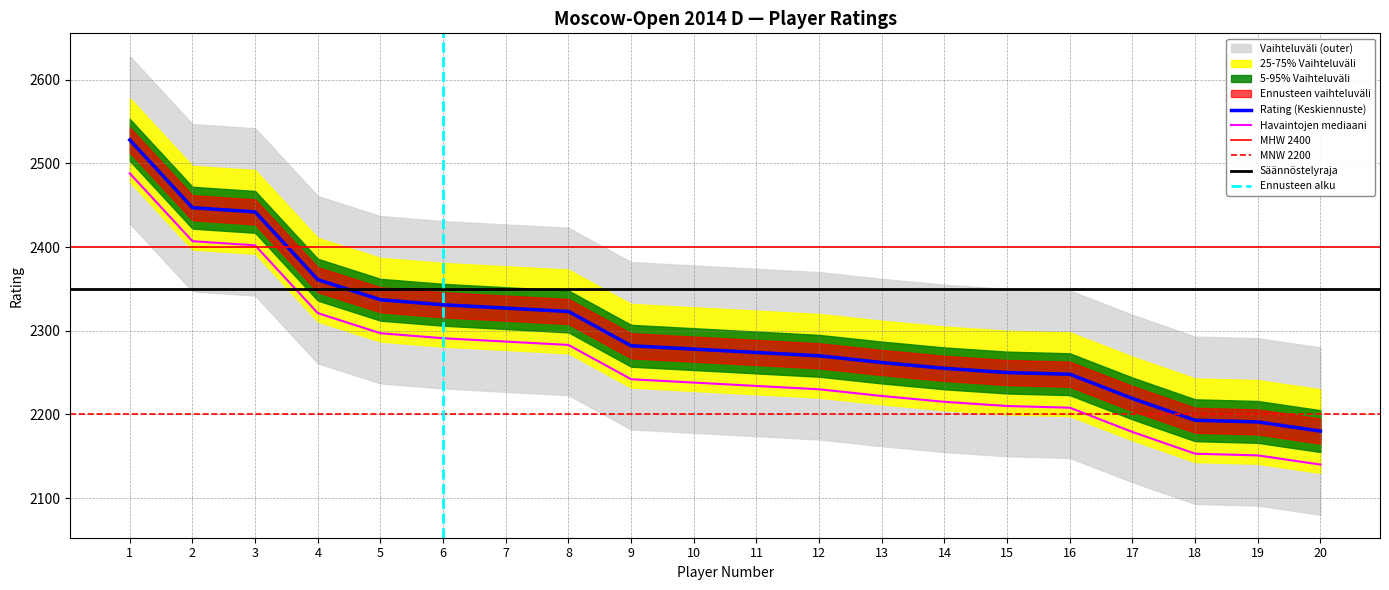

True or false: there are more than 2 points higher than both neighbors.

False